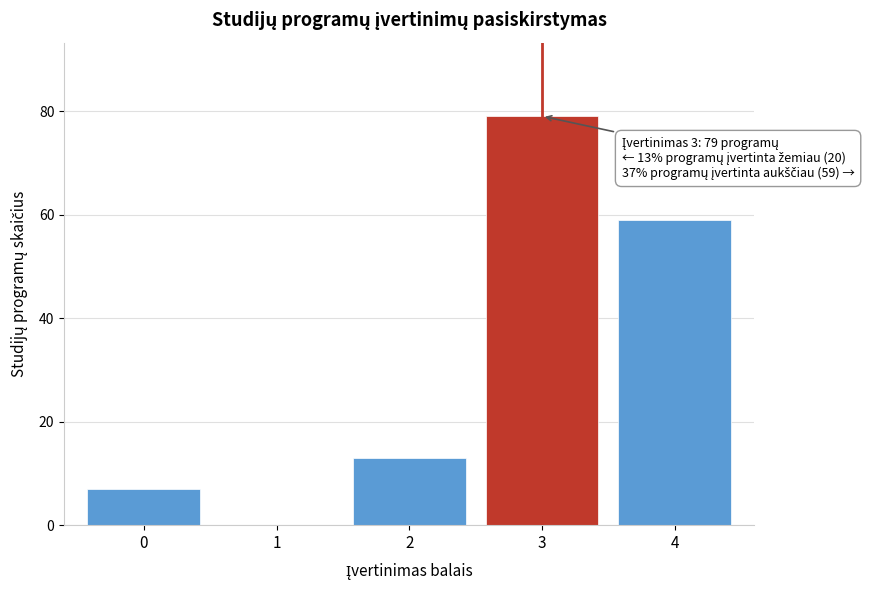

Reading left to right, what are all the values shown in this chart?

0=7	1=0	2=13	3=79	4=59